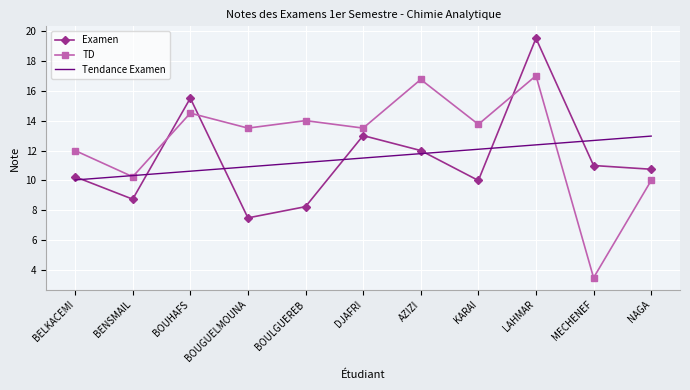

At KARAI, list the series in order from smallest to largest.

Examen, Tendance Examen, TD